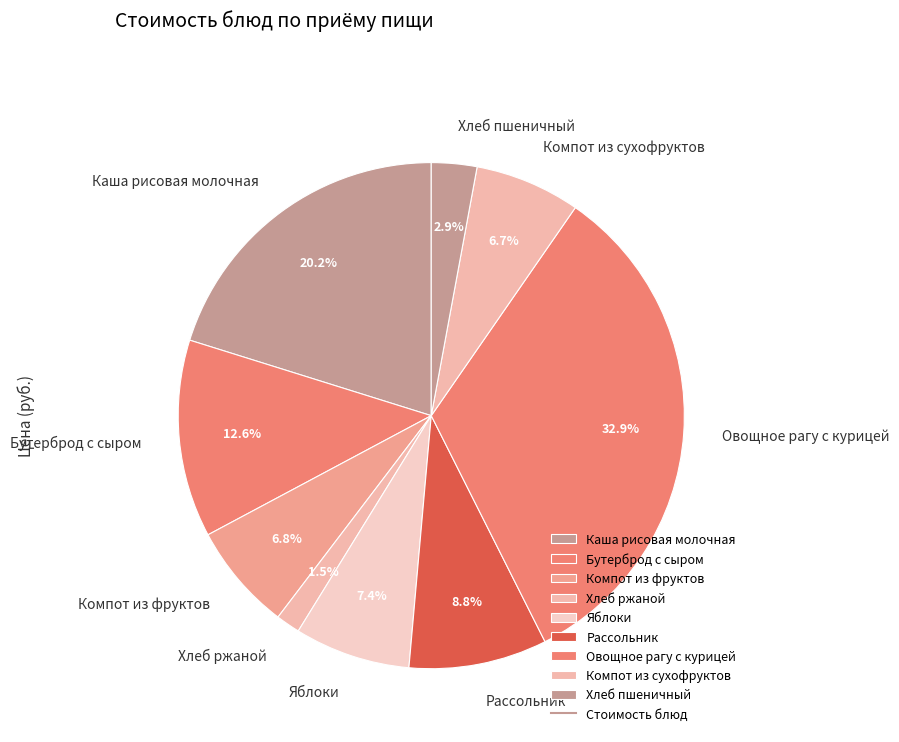

What percentage do Овощное рагу с курицей and Компот из сухофруктов together represent?

39.7%